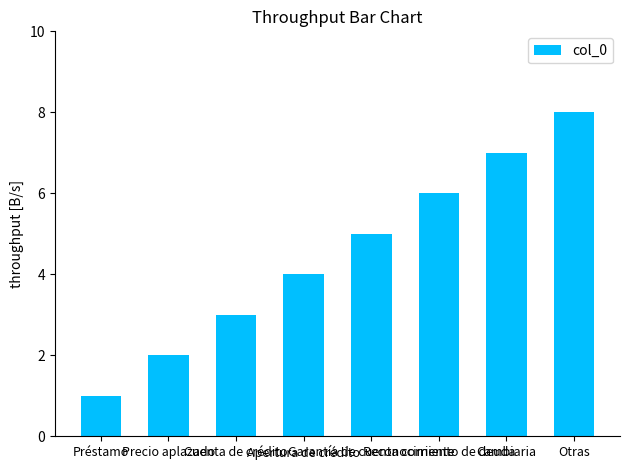

Reading left to right, transcribe all the data shown in this chart.

Préstamo=1	Precio aplazado=2	Cuenta de crédito=3	Apertura de crédito=4	Garantía de cuenta corriente=5	Reconocimiento de deuda=6	Cambiaria=7	Otras=8